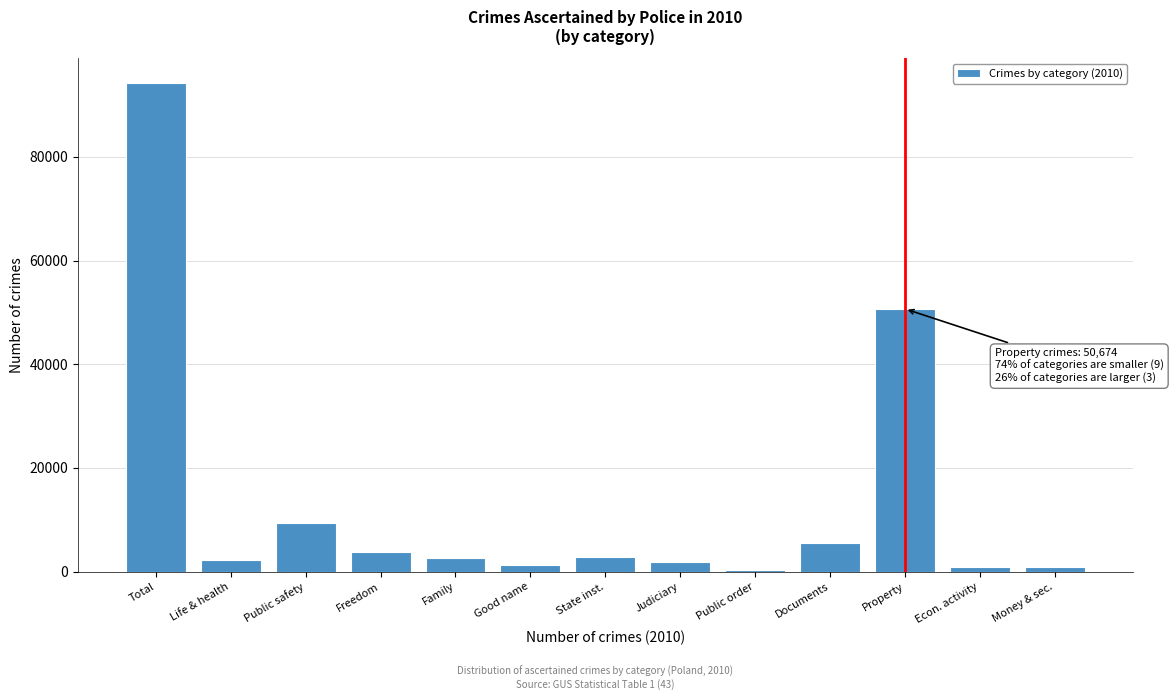

What is the greatest value displayed?

94302